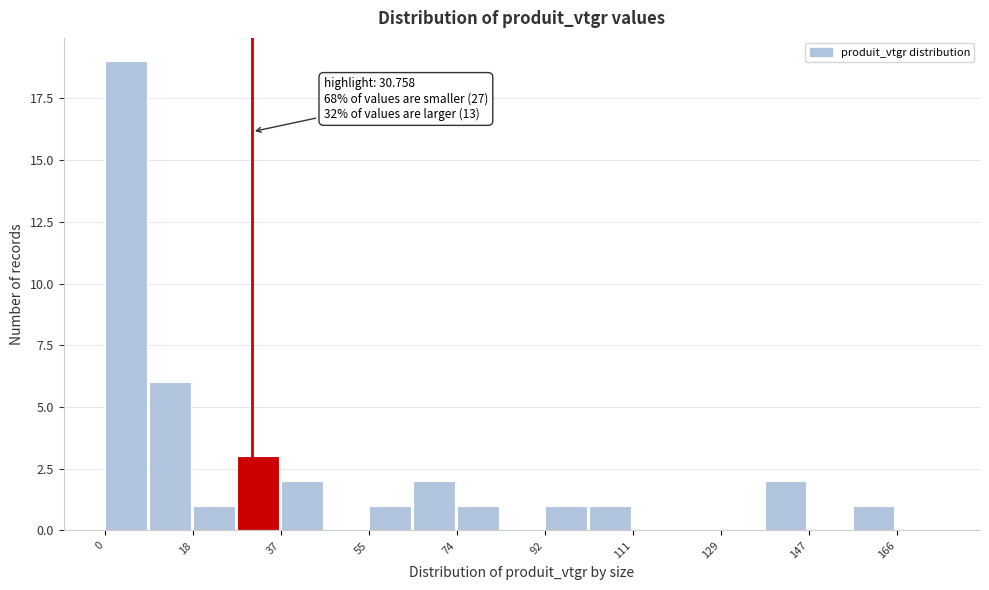

Over which range of the x-axis is the bar tallest?

0 to 10